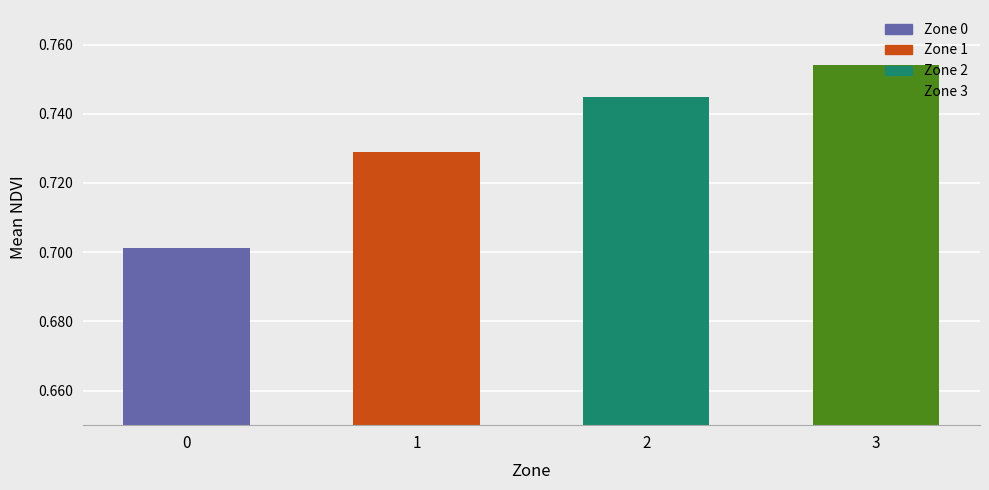

How many bars are there in total?

4